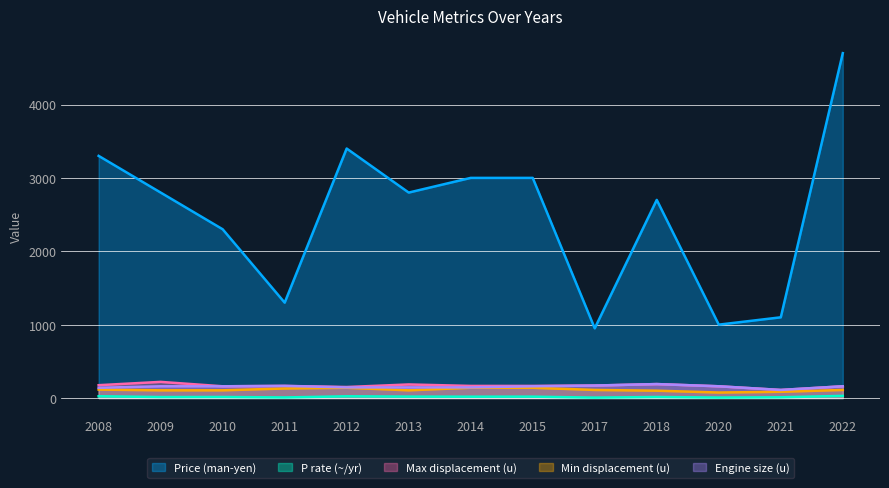

What is the average value of the Max displacement (u) series?

167.3